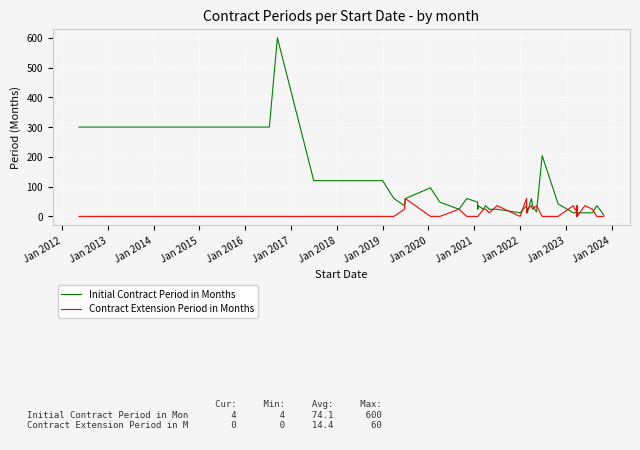

The Initial Contract Period in Months series shows 5 at 31. True or false?

False